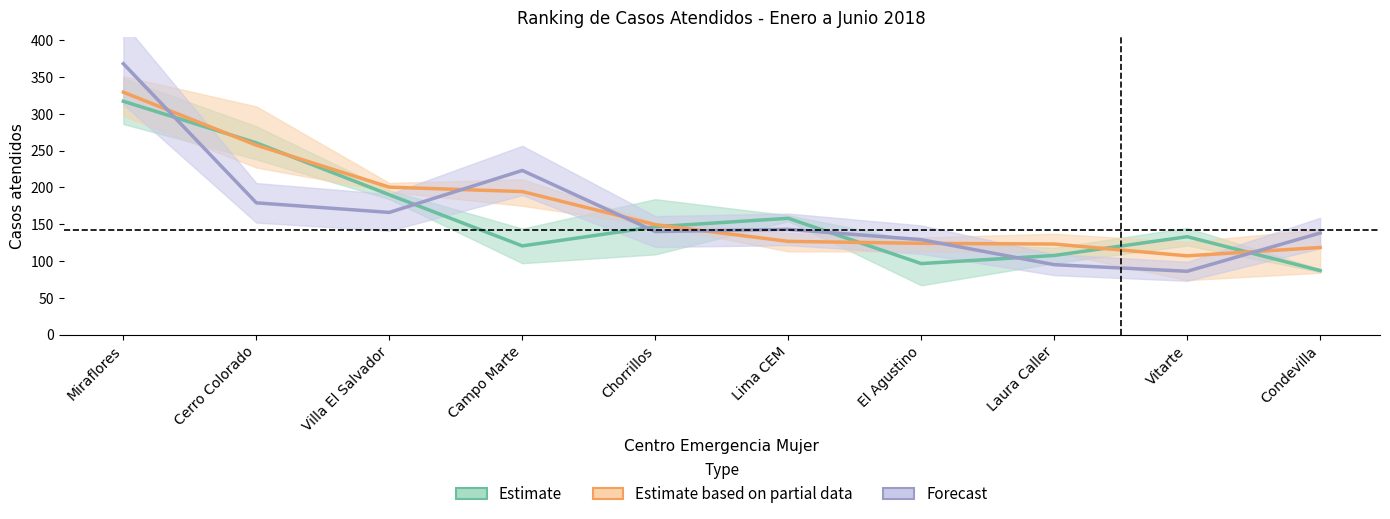

True or false: Estimate based on partial data has a value of 200.3 at Villa El Salvador.

True